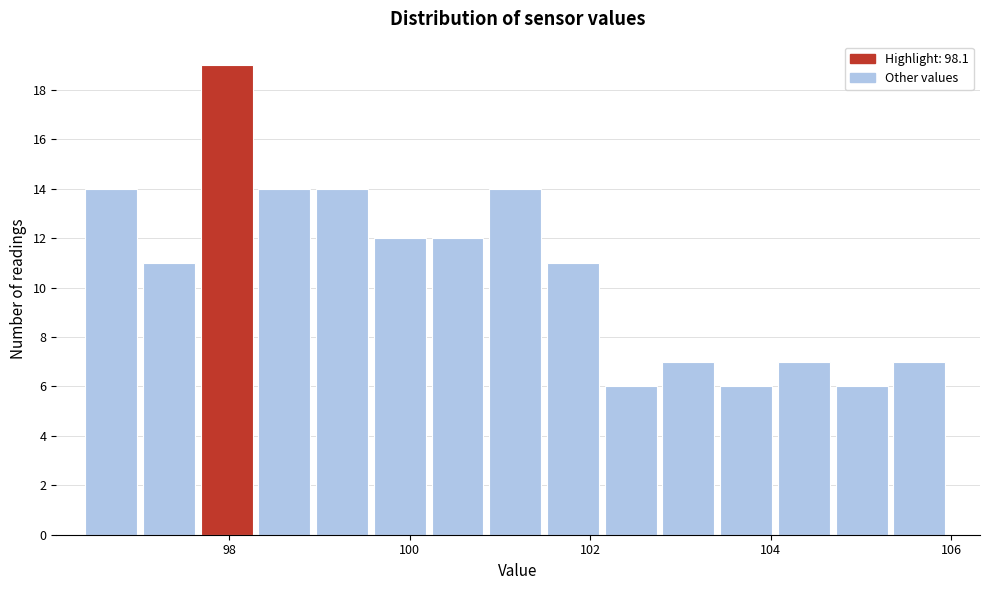

Around what value on the x-axis is the tallest bar? Give the approximate position of its centre, as read against the axis.

98.0